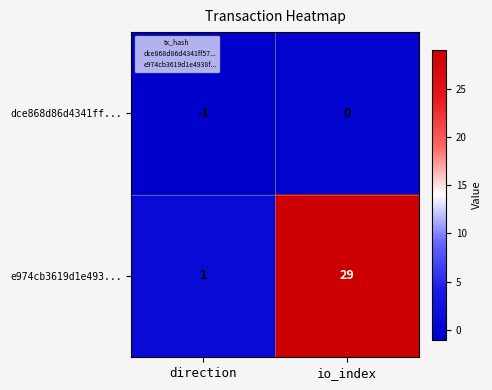

The e974cb3619d1e493... series shows 0 at direction. True or false?

False